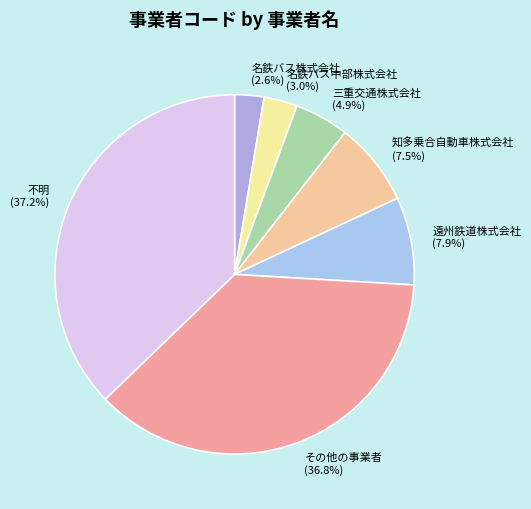

What is the ratio of the value at 知多乗合自動車株式会社 to the value at 三重交通株式会社?

1.5